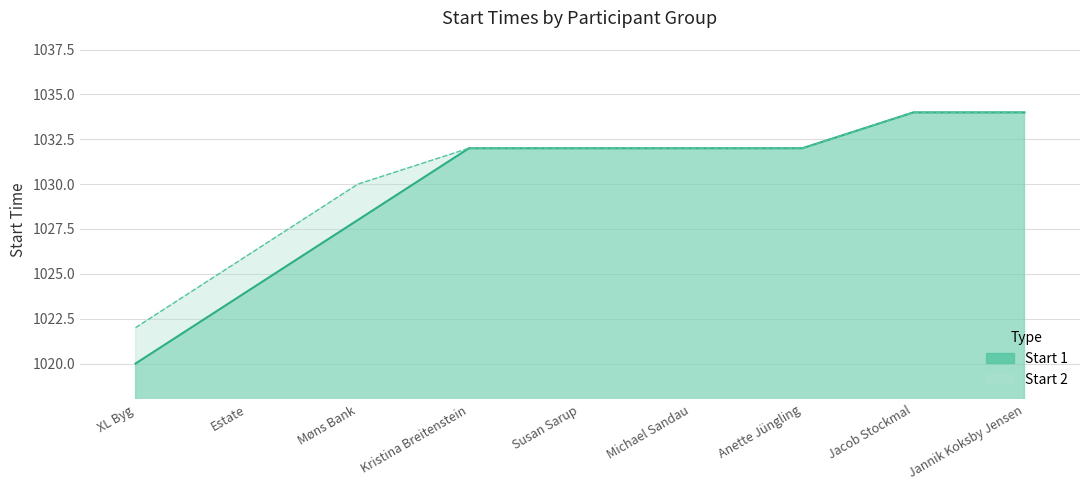

True or false: Start 1 has more than 0 points higher than both neighbors.

False